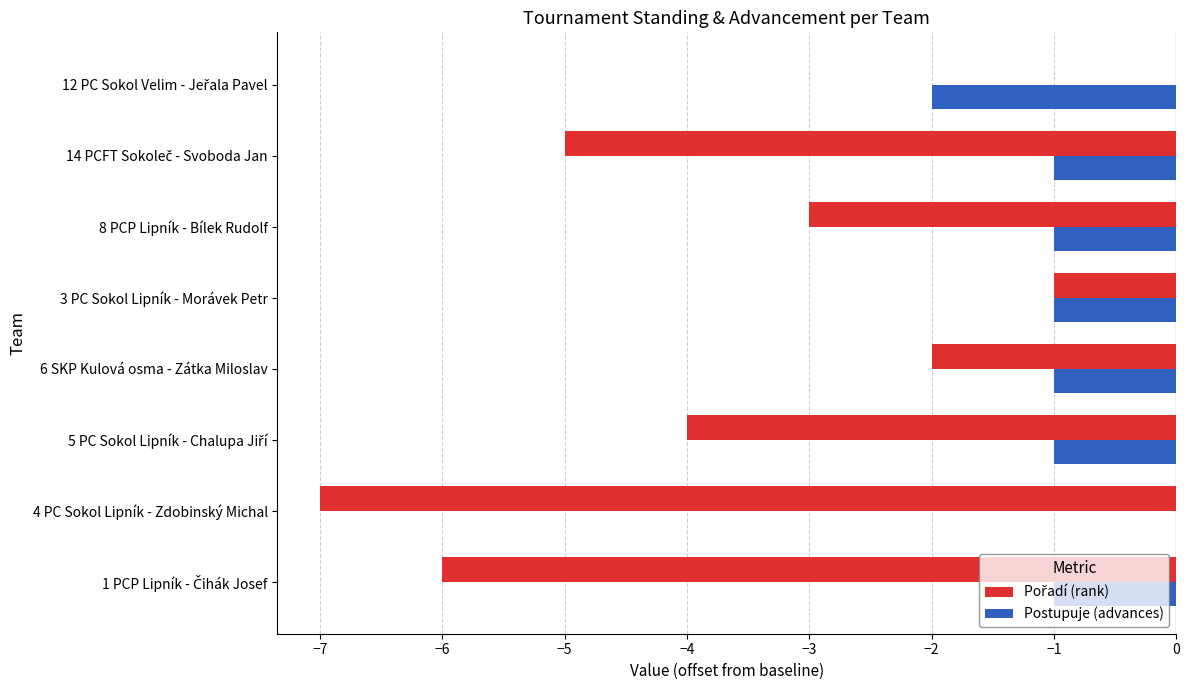

Which series has the largest total across all categories?

Postupuje (advances)